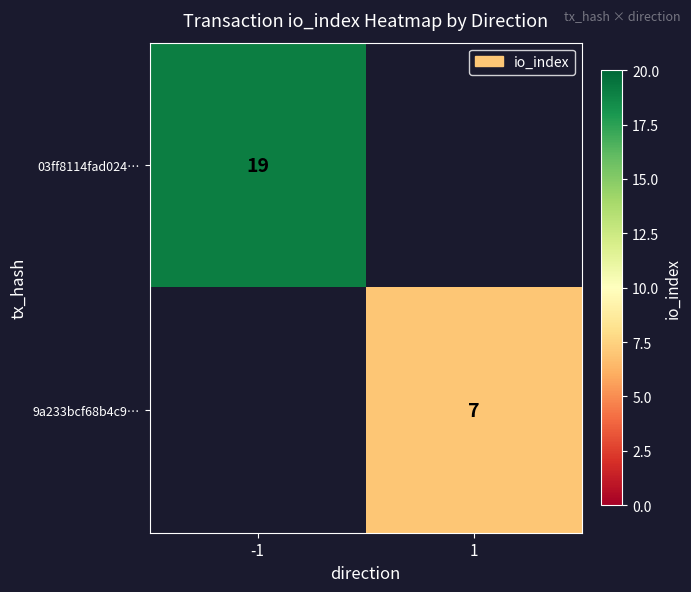

Count the number of categories in the chart.

2